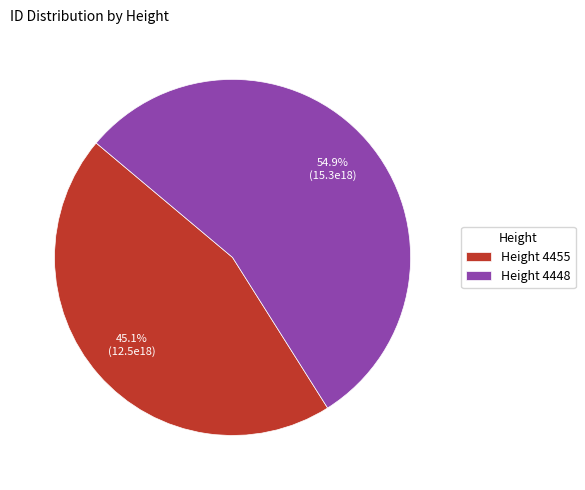

Between Height 4455 and Height 4448, which is larger?

Height 4448